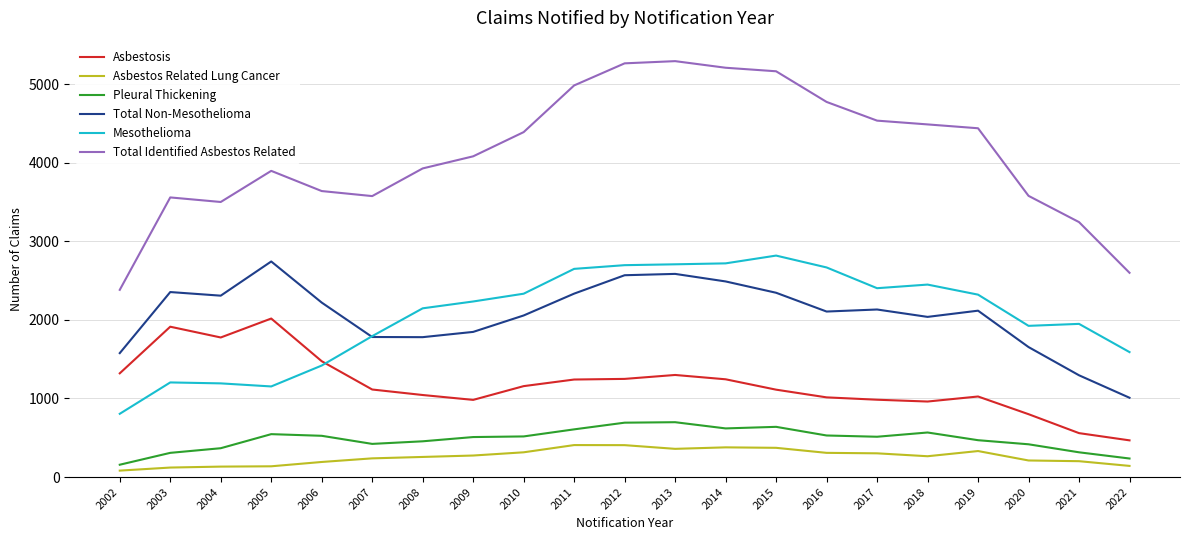

Which series has the widest spread of values?

Total Identified Asbestos Related